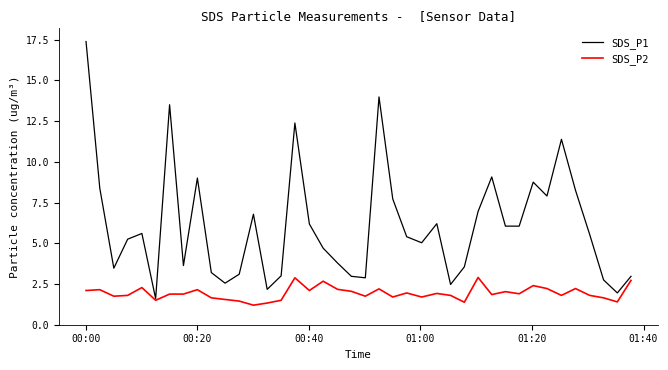

Rank the series by their average value, from lowest to highest.

SDS_P2, SDS_P1